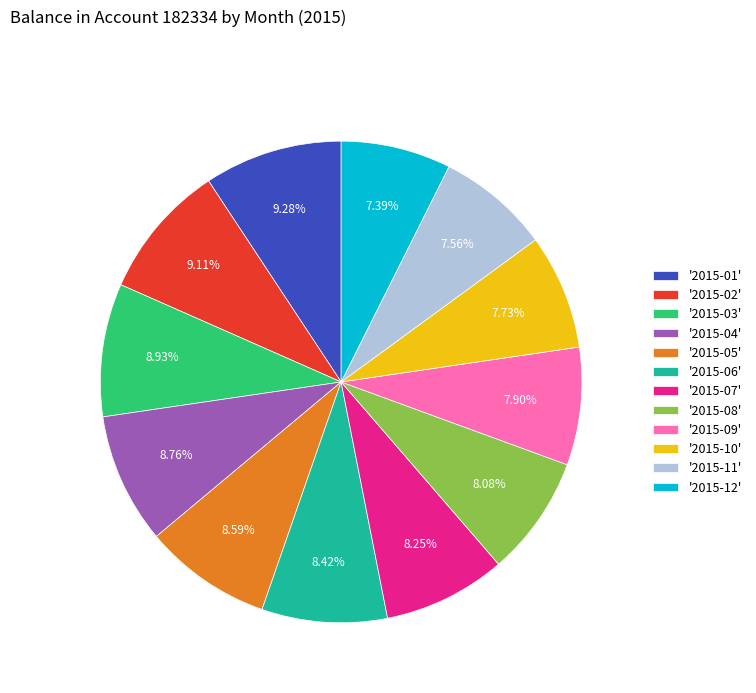

What is the ratio of the value at '2015-11' to the value at '2015-09'?

1.0